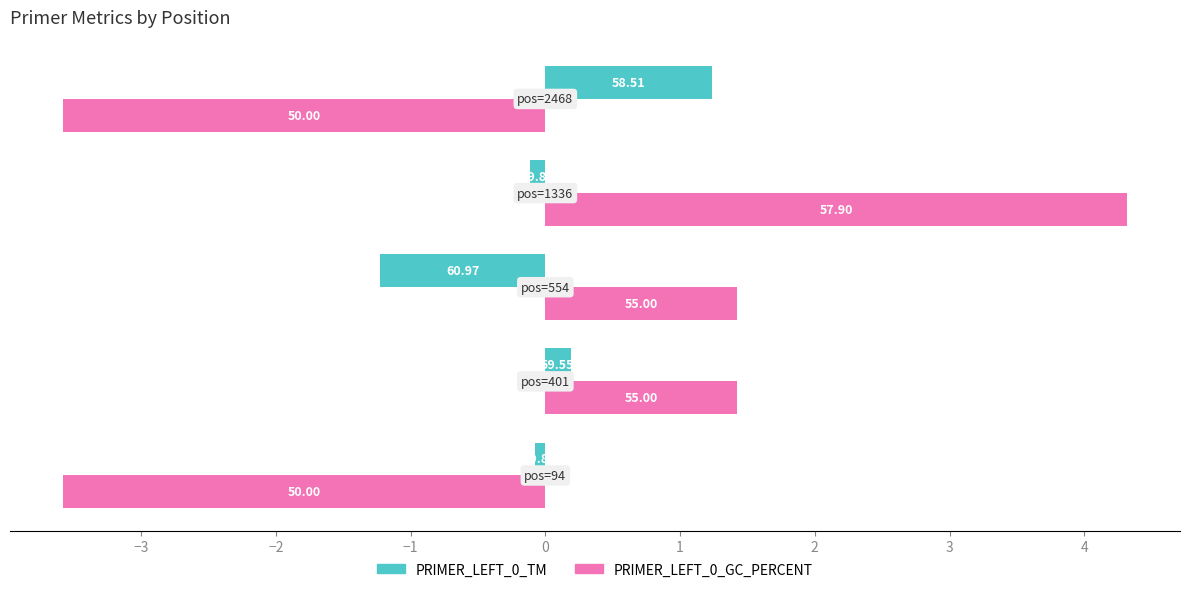

What are all the series names shown in the legend?

PRIMER_LEFT_0_TM, PRIMER_LEFT_0_GC_PERCENT